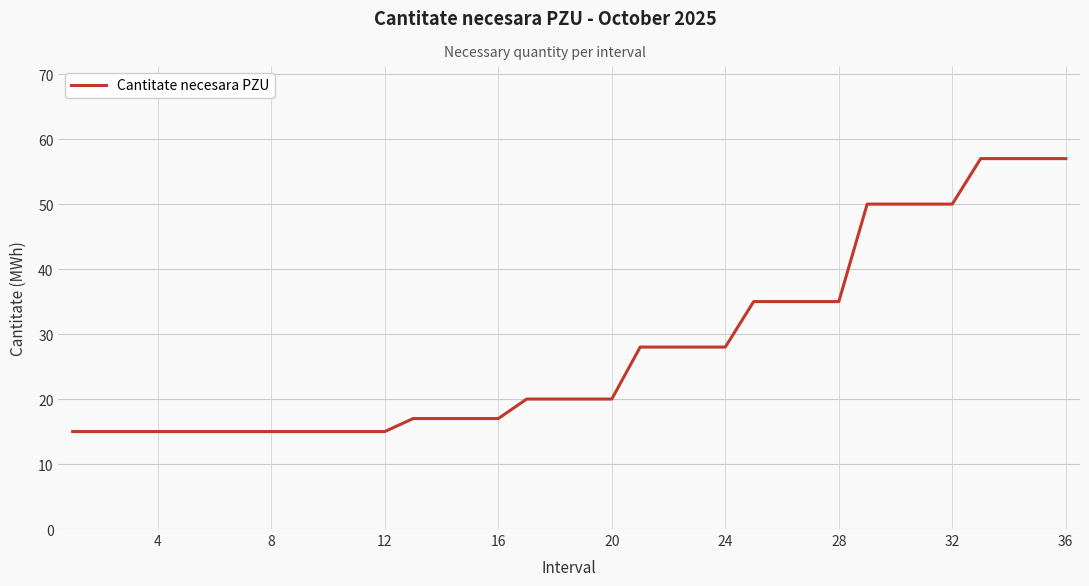

What is the smallest value displayed?

15